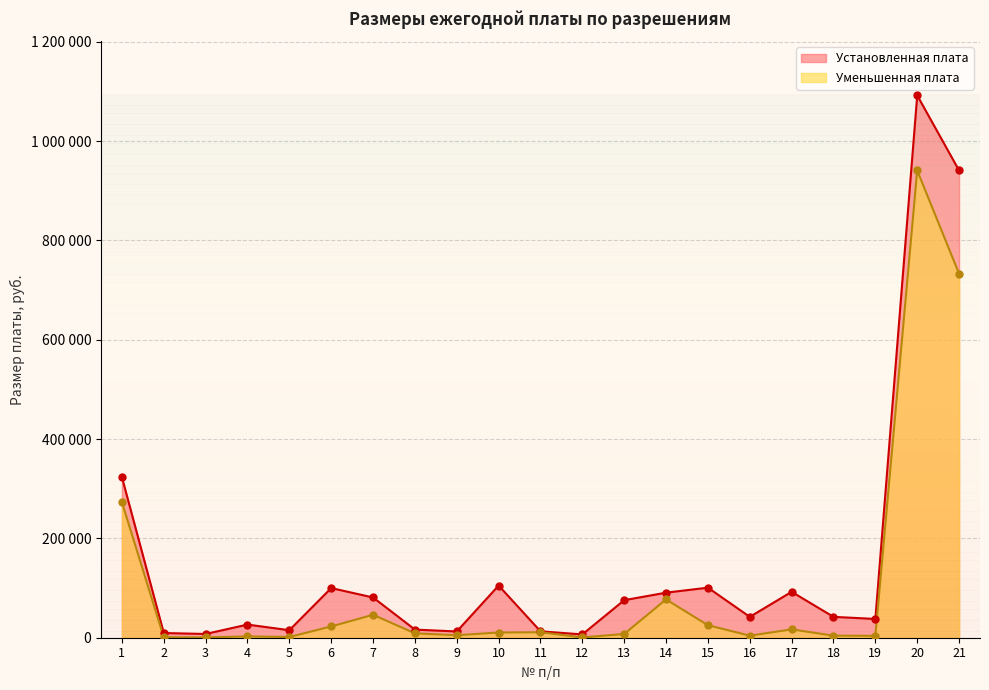

What is the total value across all series at 13?

83160.0